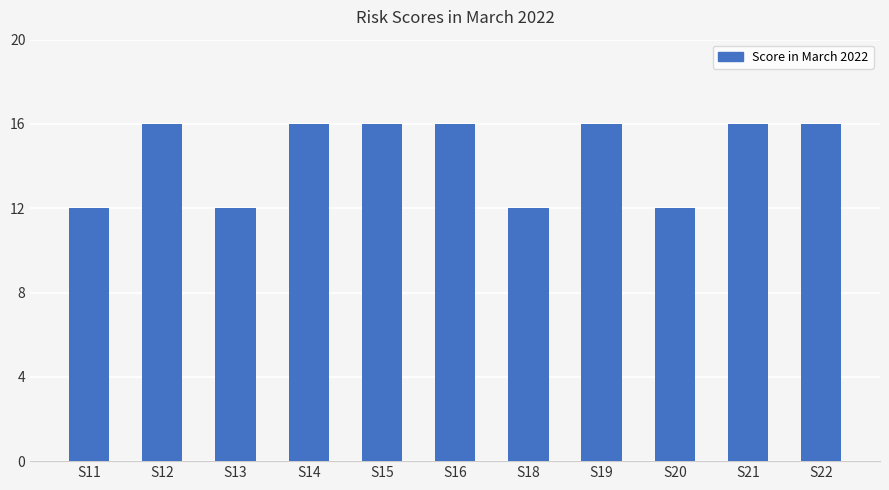

What is the difference between the maximum and minimum values?

4